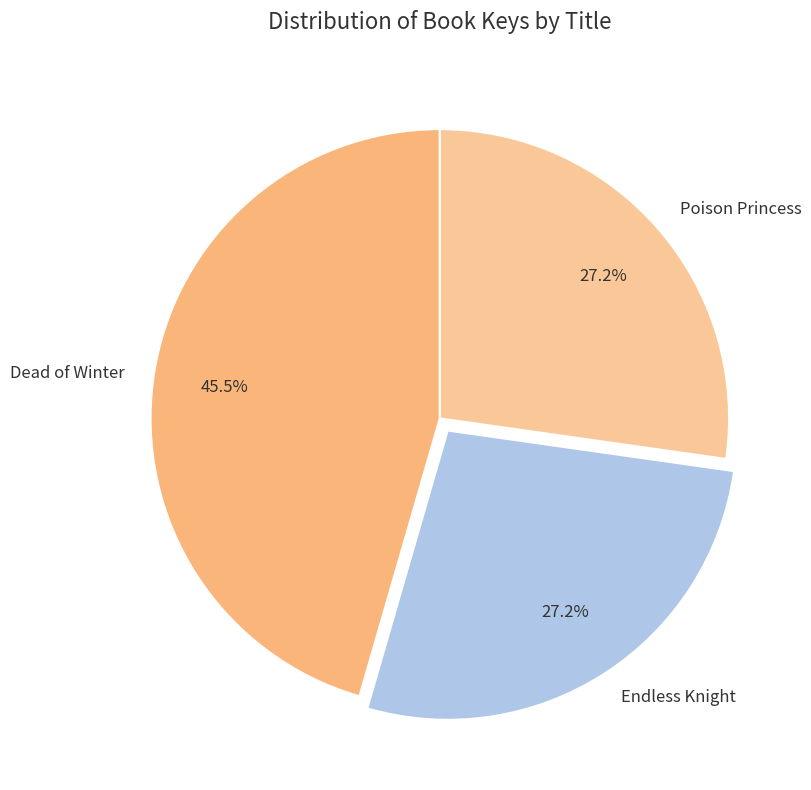

Is Endless Knight the majority of the pie?

No